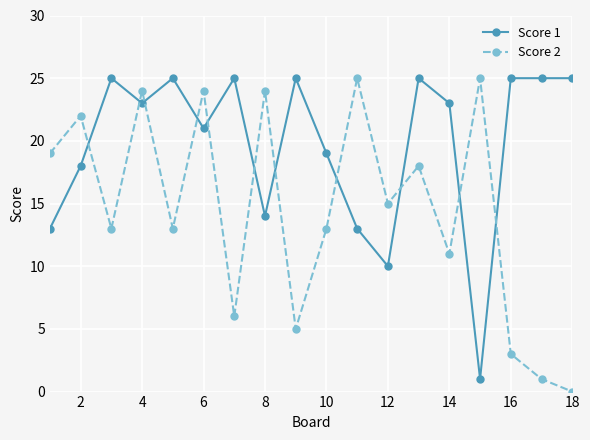

Reading left to right, transcribe all the data shown in this chart.

Score 1: 13	18	25	23	25	21	25	14	25	19	13	10	25	23	1	25	25	25
Score 2: 19	22	13	24	13	24	6	24	5	13	25	15	18	11	25	3	1	0